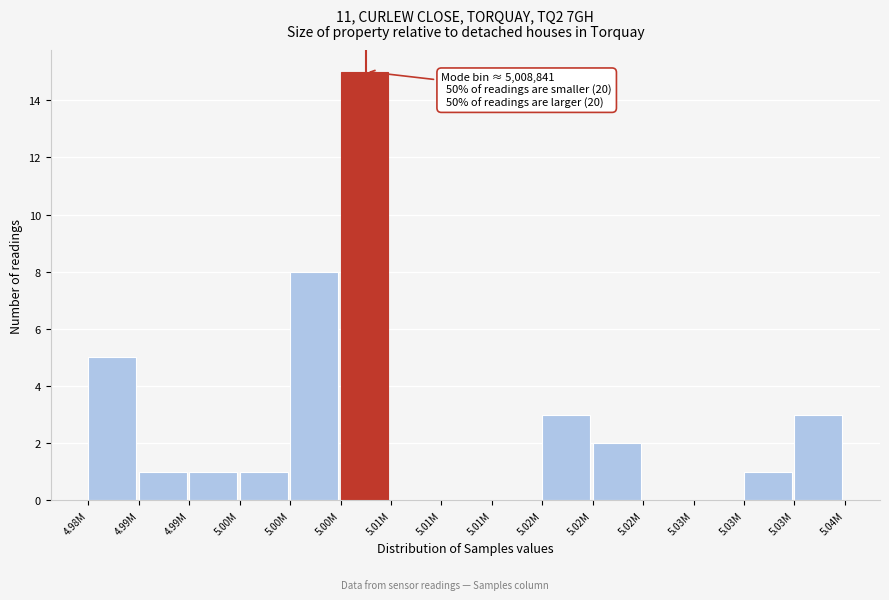

How many categories are shown in the chart?

15